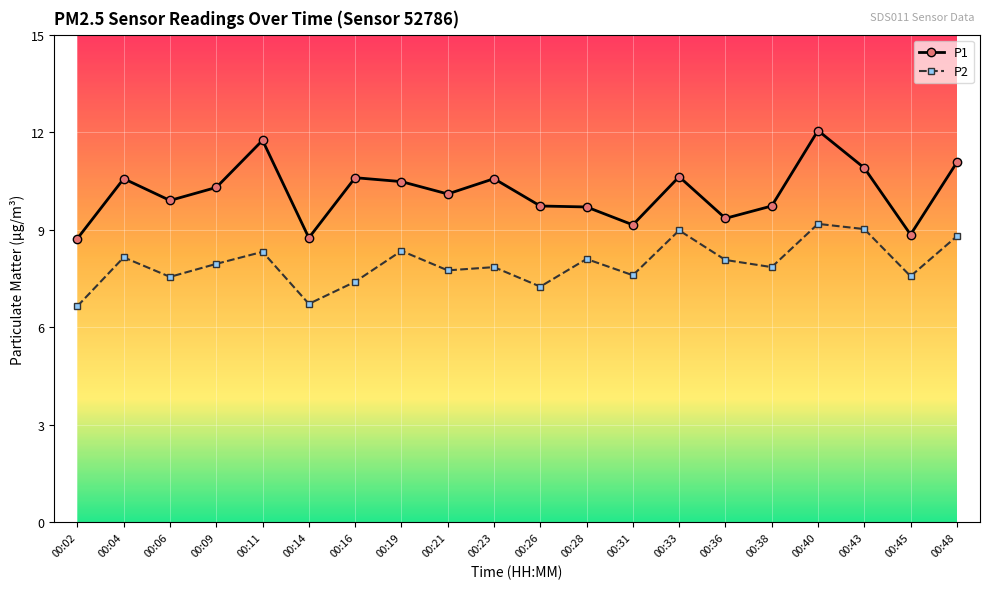

Which label corresponds to the largest value in the chart?

00:40